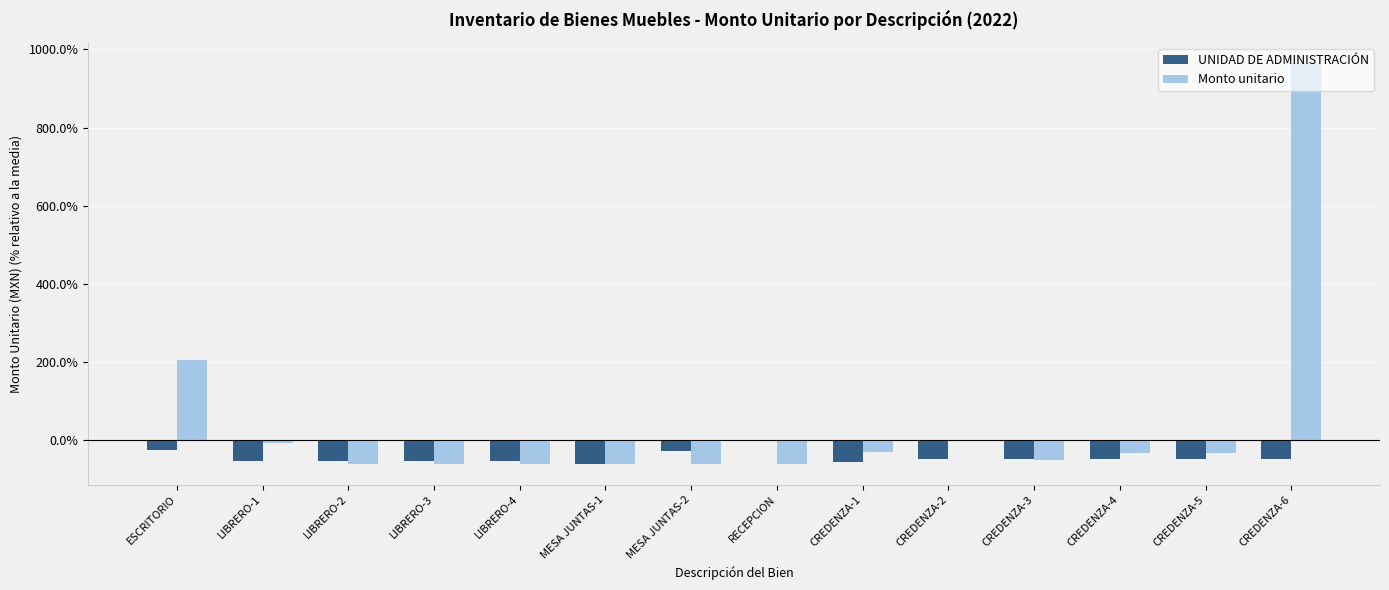

Which series has the largest total across all categories?

Monto unitario